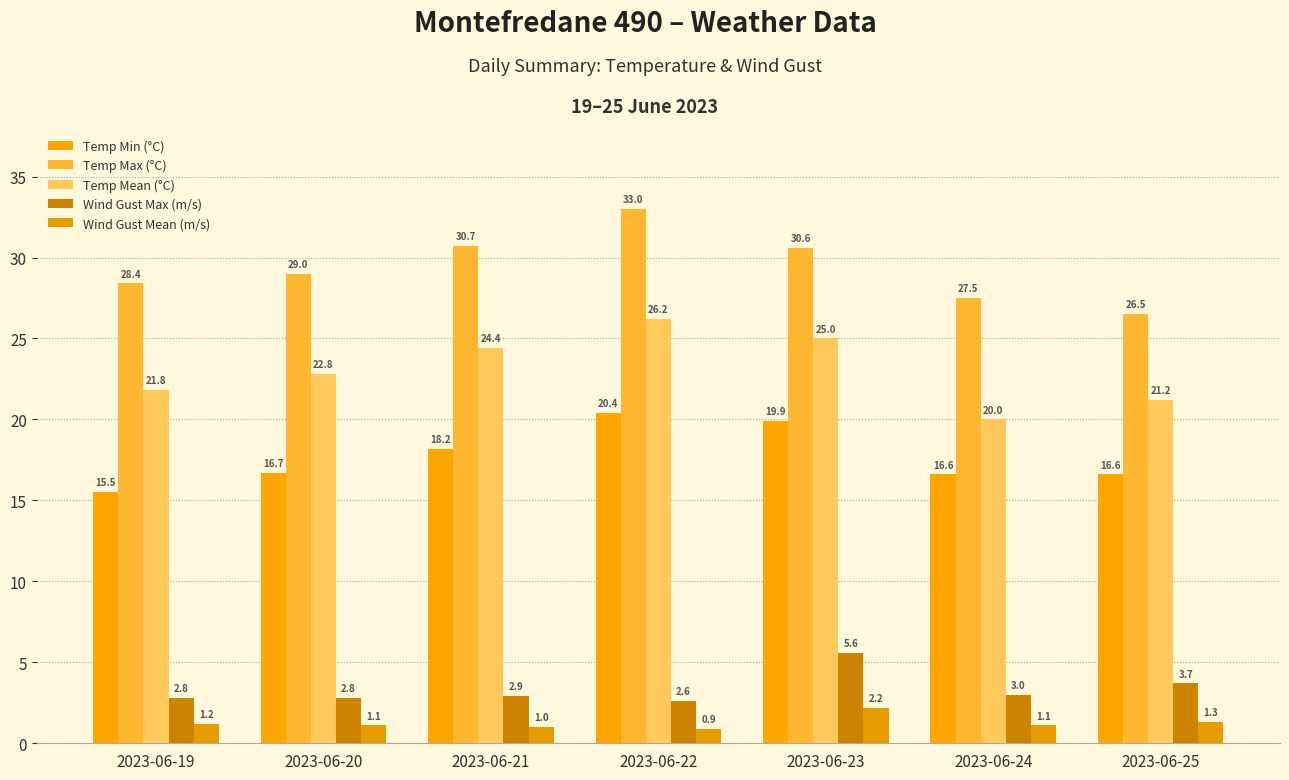

The value of Temp Mean (°C) at 2023-06-25 is 32.2. True or false?

False